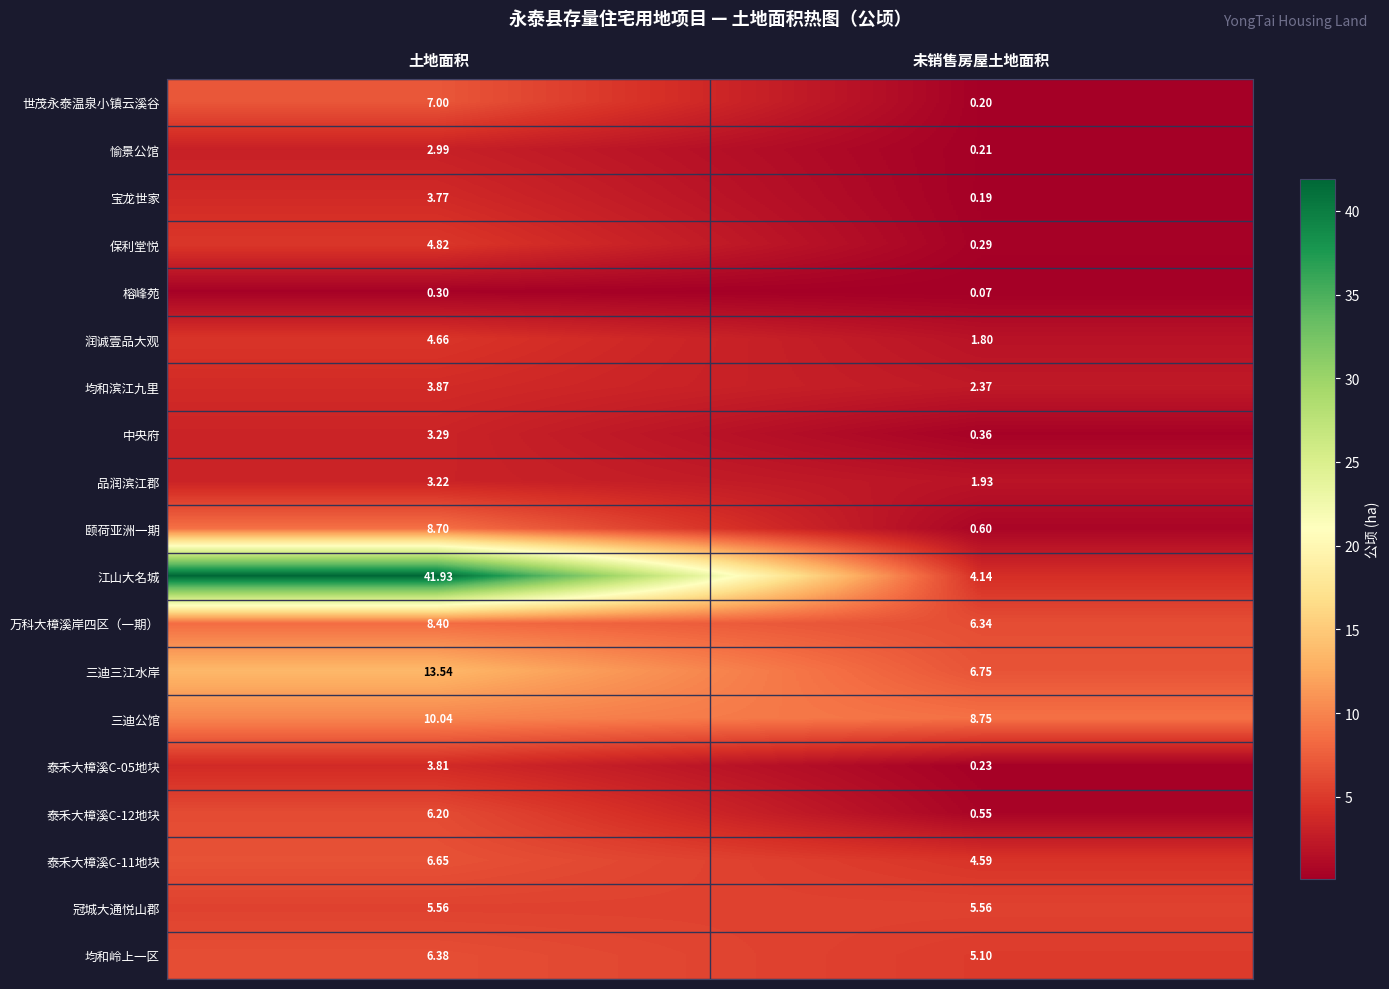

At how many categories does at least one series exceed 36?

1